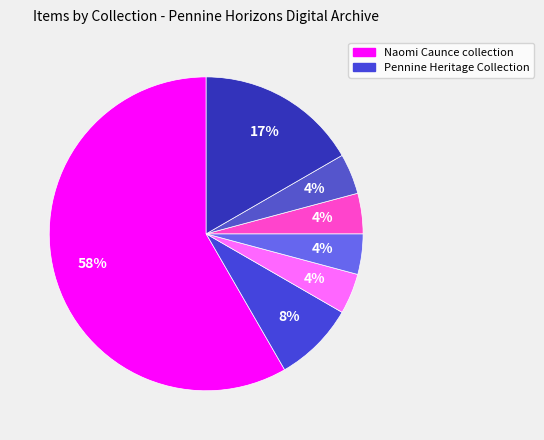

How many segments does this pie chart have?

7